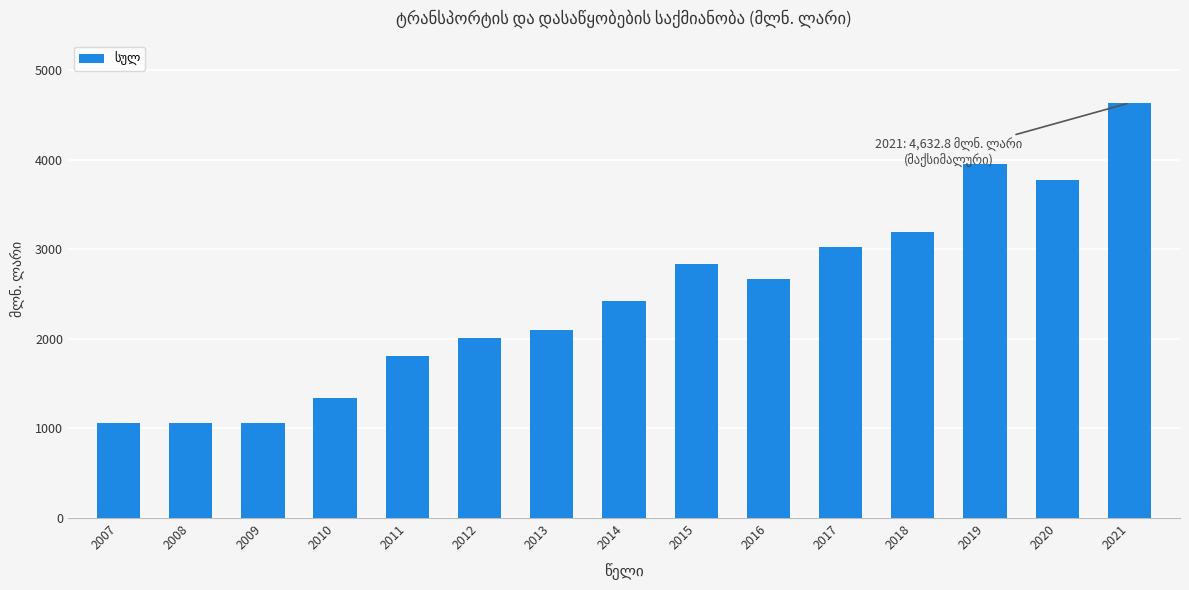

How many categories are shown in the chart?

15